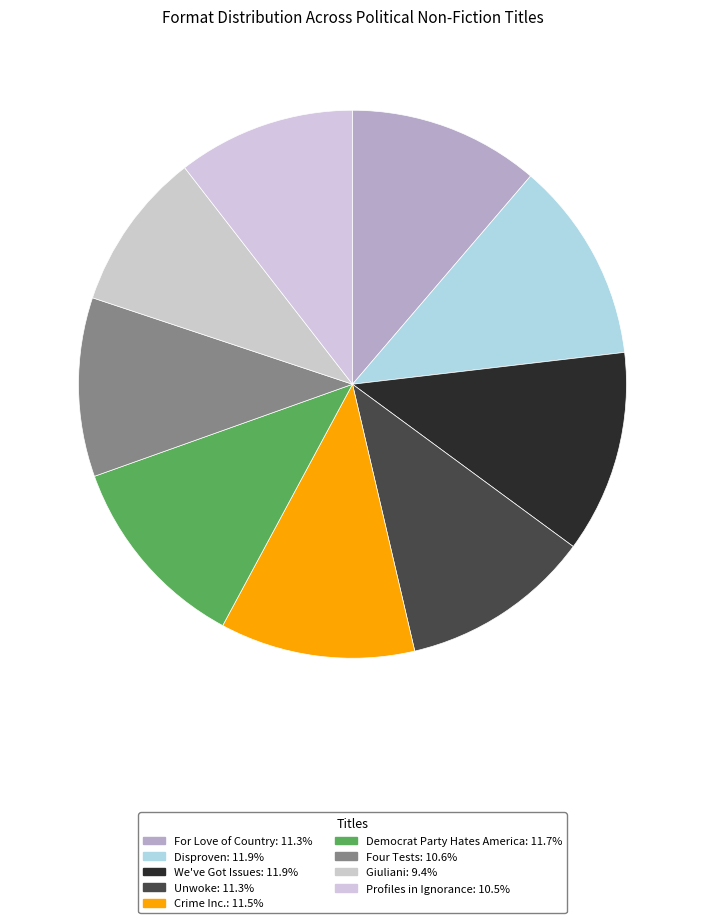

Is it true that Giuliani is 9% of the pie?

True